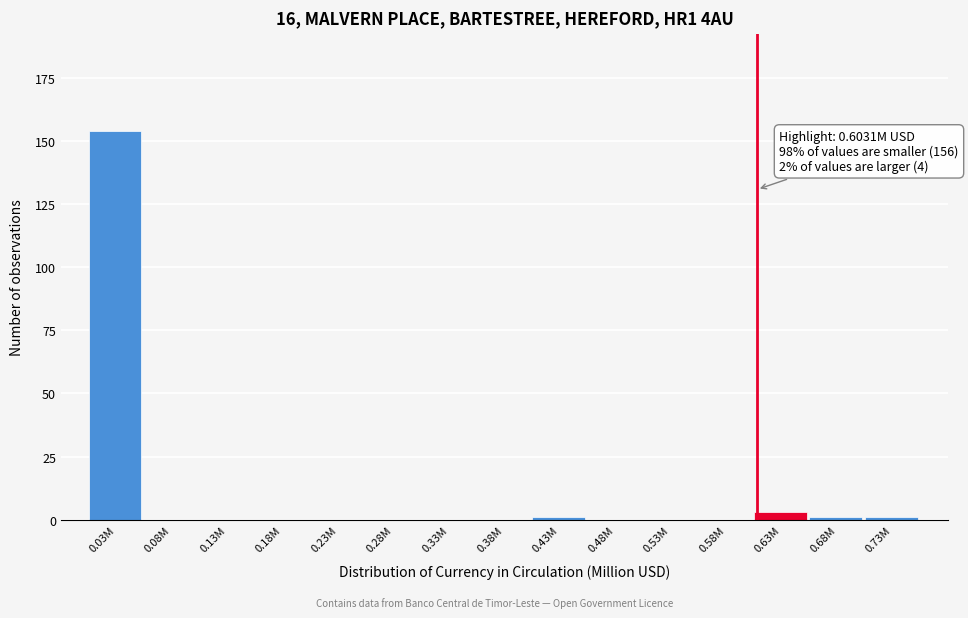

Reading left to right, list all the values displayed in this chart.

0.03M=154	0.08M=0	0.13M=0	0.18M=0	0.23M=0	0.28M=0	0.33M=0	0.38M=0	0.43M=1	0.48M=0	0.53M=0	0.58M=0	0.63M=3	0.68M=1	0.73M=1